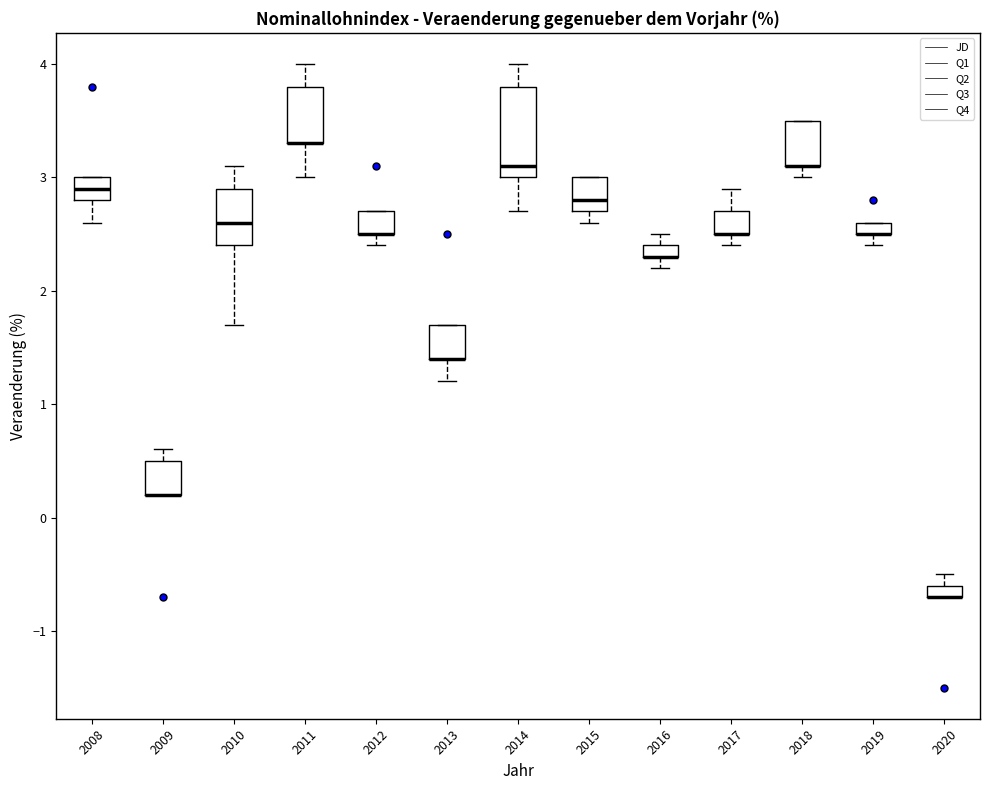

Which box is the tallest, from its lower edge to its upper edge?

2014